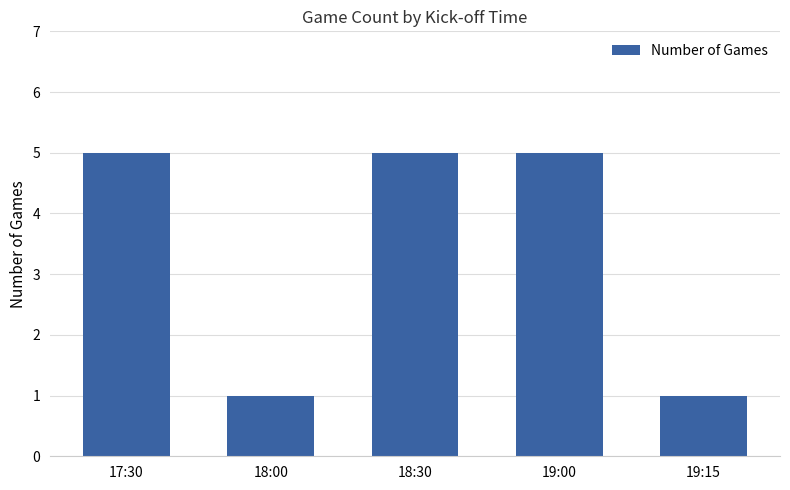

What is the label of the 4th bar from the left?

19:00